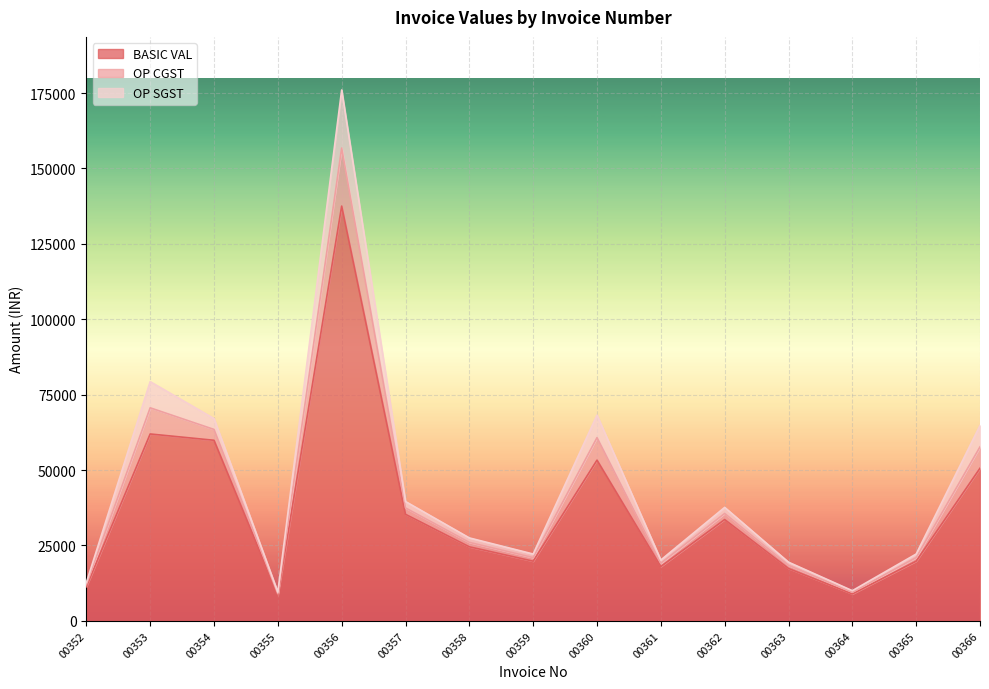

How many values in the OP SGST series exceed 1472?

8